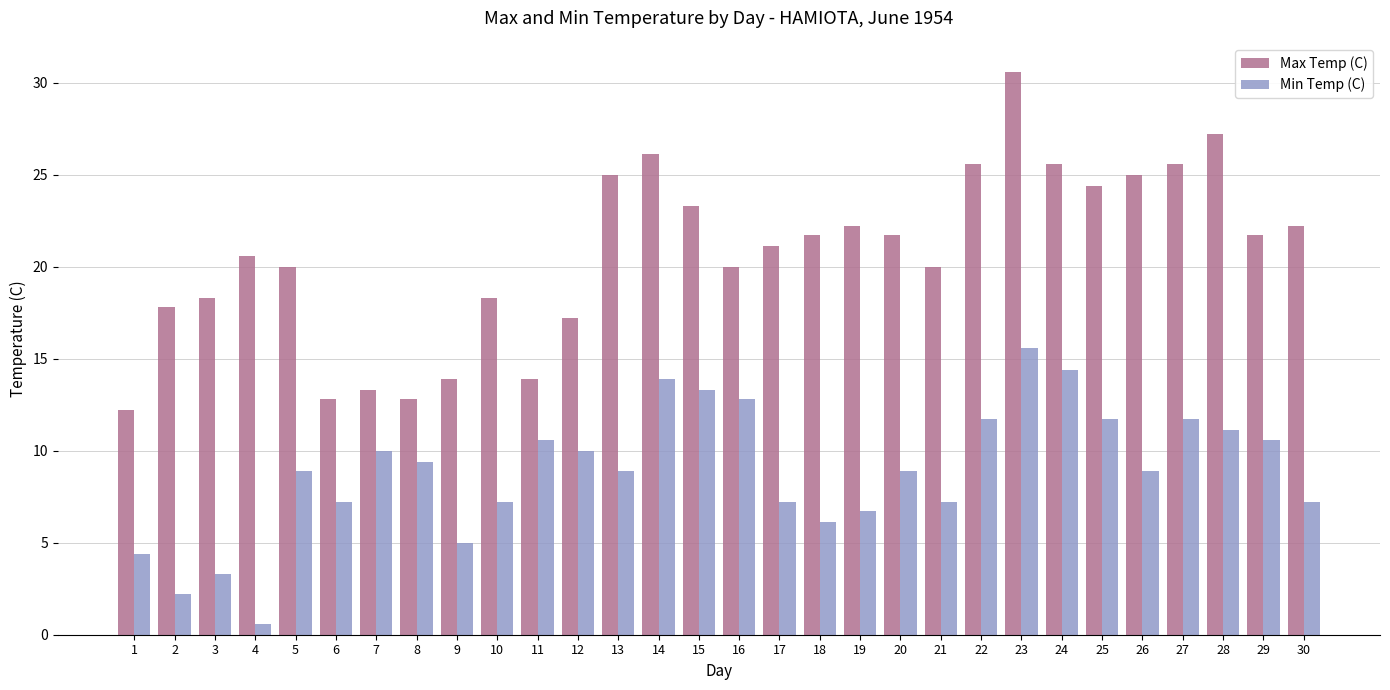

Reading right to left, list all the values displayed in this chart.

Max Temp (C): 22.2	21.7	27.2	25.6	25.0	24.4	25.6	30.6	25.6	20.0	21.7	22.2	21.7	21.1	20.0	23.3	26.1	25.0	17.2	13.9	18.3	13.9	12.8	13.3	12.8	20.0	20.6	18.3	17.8	12.2
Min Temp (C): 7.2	10.6	11.1	11.7	8.9	11.7	14.4	15.6	11.7	7.2	8.9	6.7	6.1	7.2	12.8	13.3	13.9	8.9	10.0	10.6	7.2	5.0	9.4	10.0	7.2	8.9	0.6	3.3	2.2	4.4